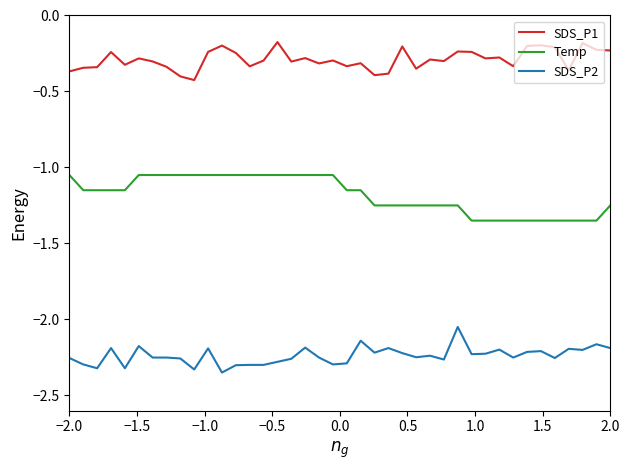

List the series in order of their peak value, highest first.

SDS_P1, Temp, SDS_P2